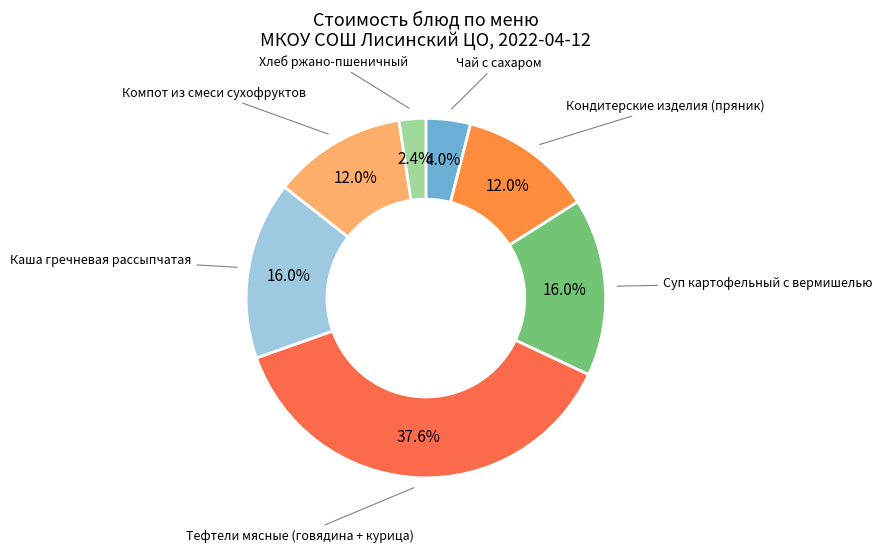

Is there any slice that represents more than half of the pie?

No